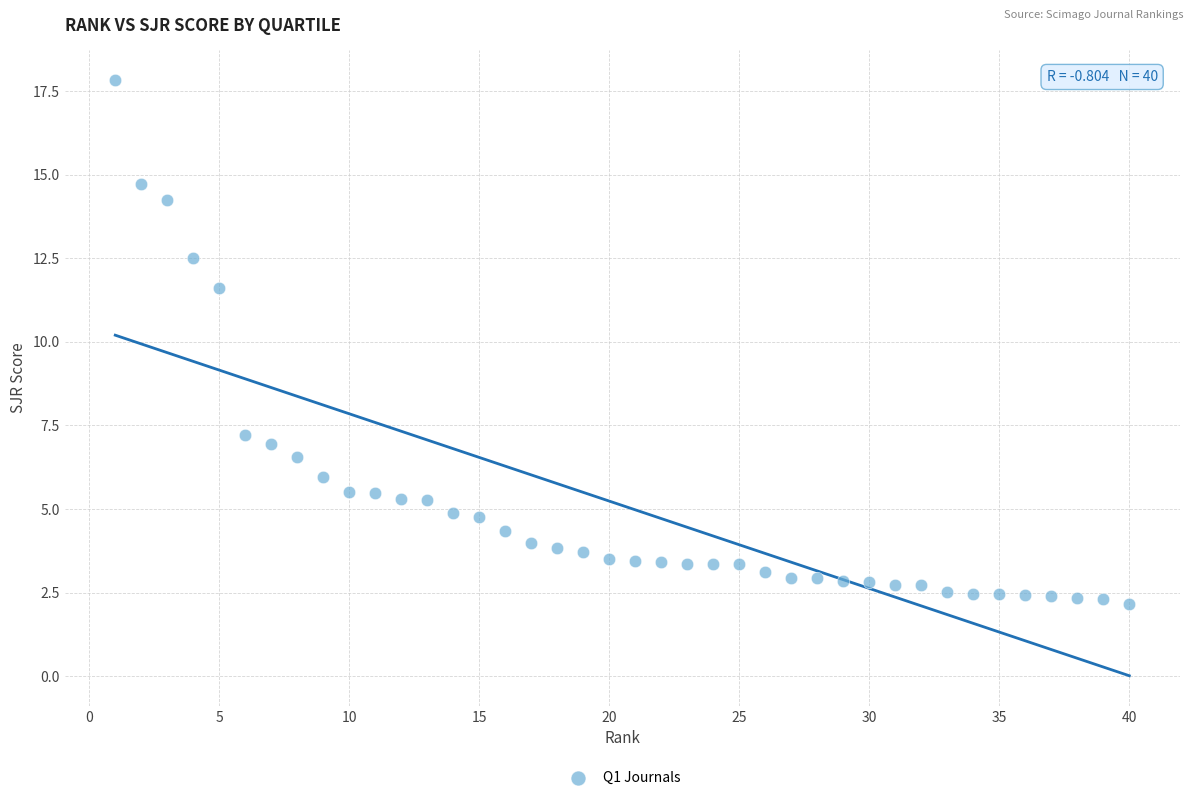

What is the range of Y values (max minus min)?

15.7